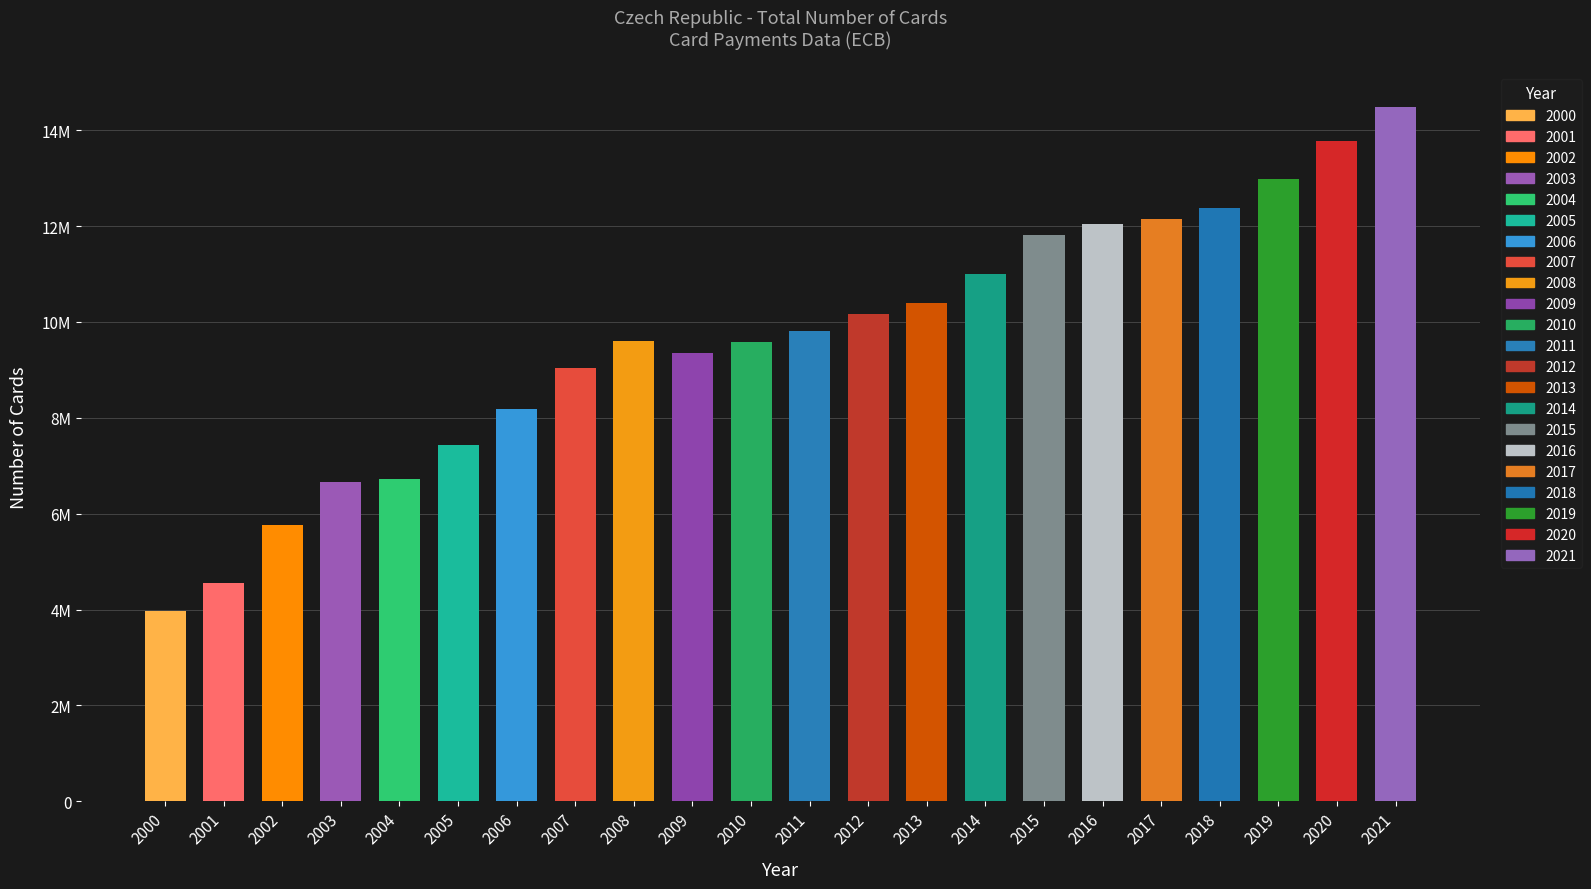

What is the value of the 12th bar from the left?

9814912